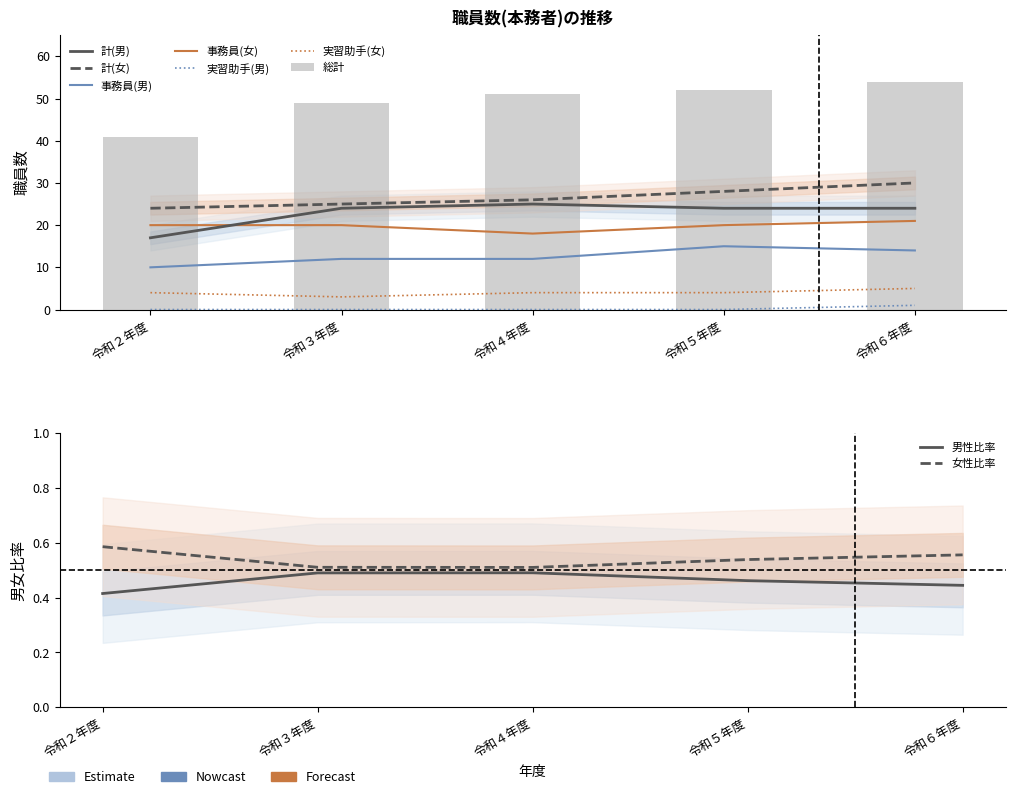

At which label does 実習助手(女) reach its minimum?

令和３年度